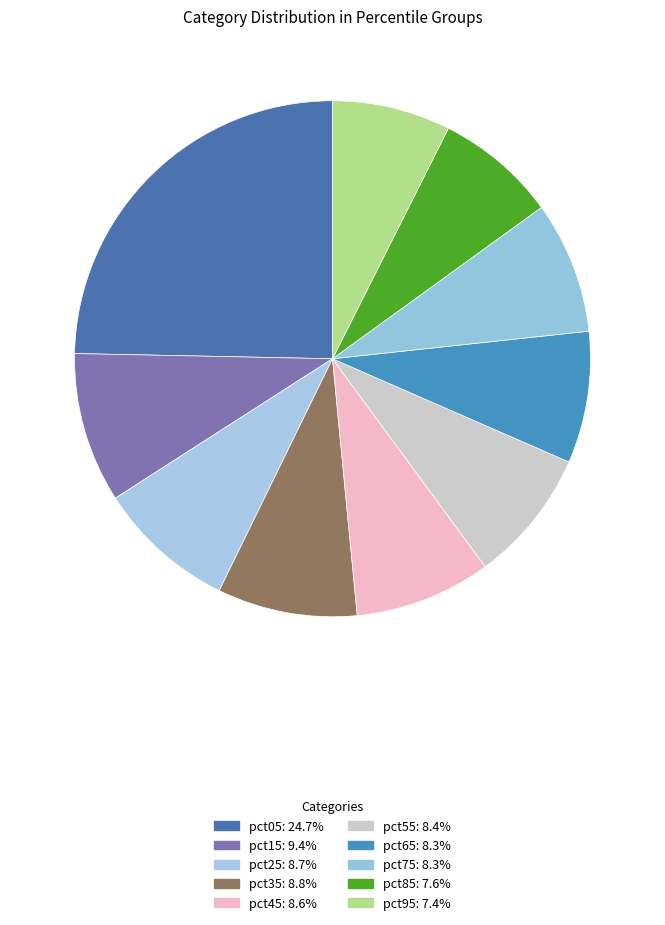

Is it true that pct05 is 39% of the pie?

False